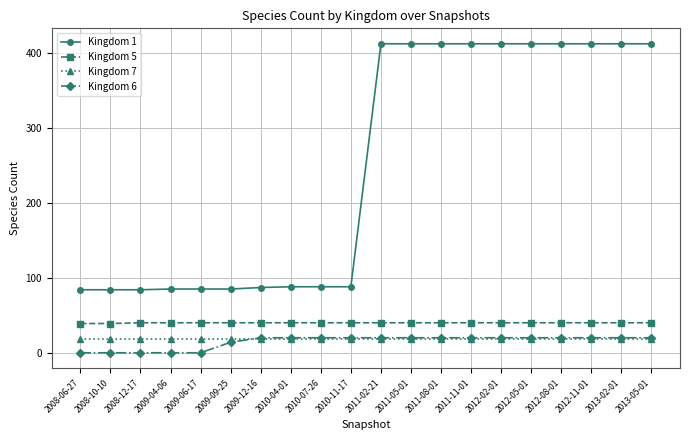

The Kingdom 6 series shows 20 at 2013-02-01. True or false?

True